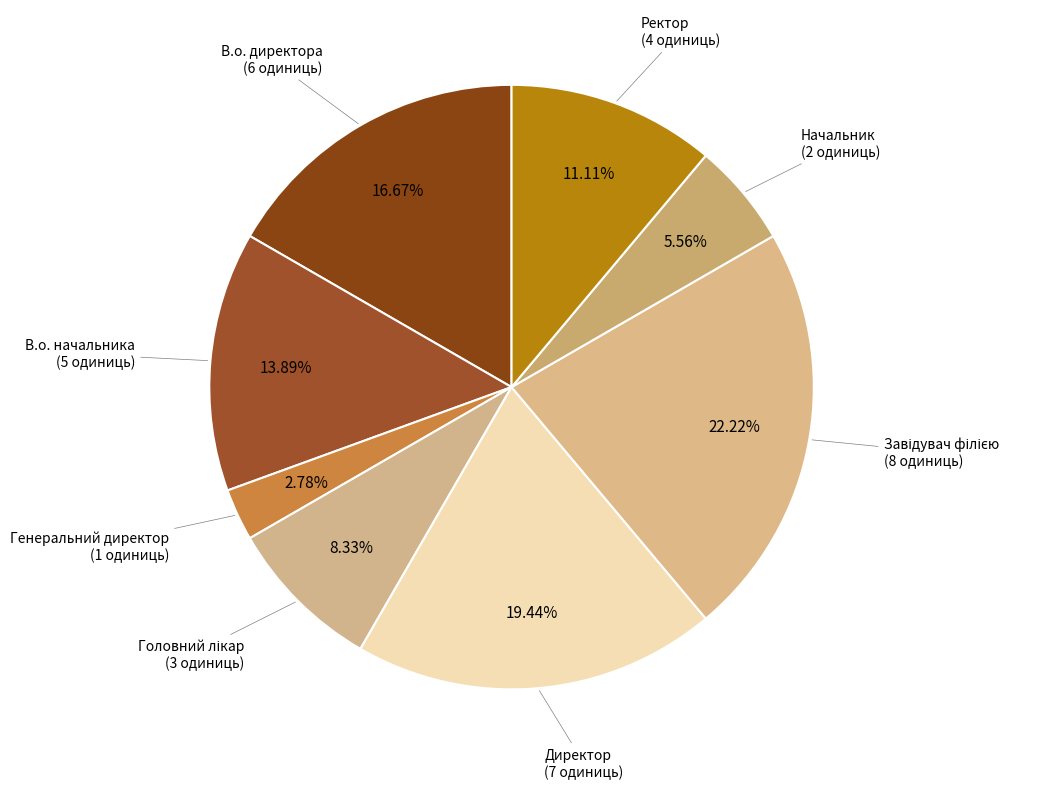

How many slices are in this pie chart?

8